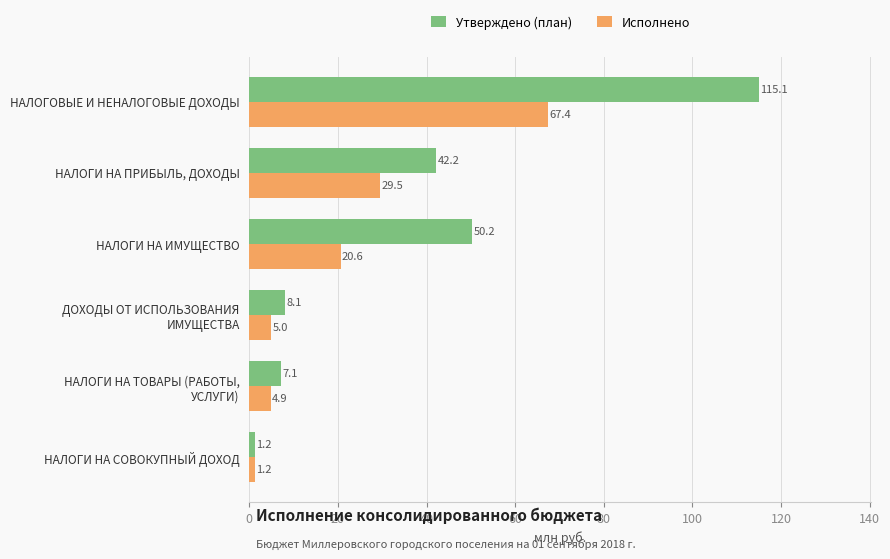

How many categories are shown in the chart?

6